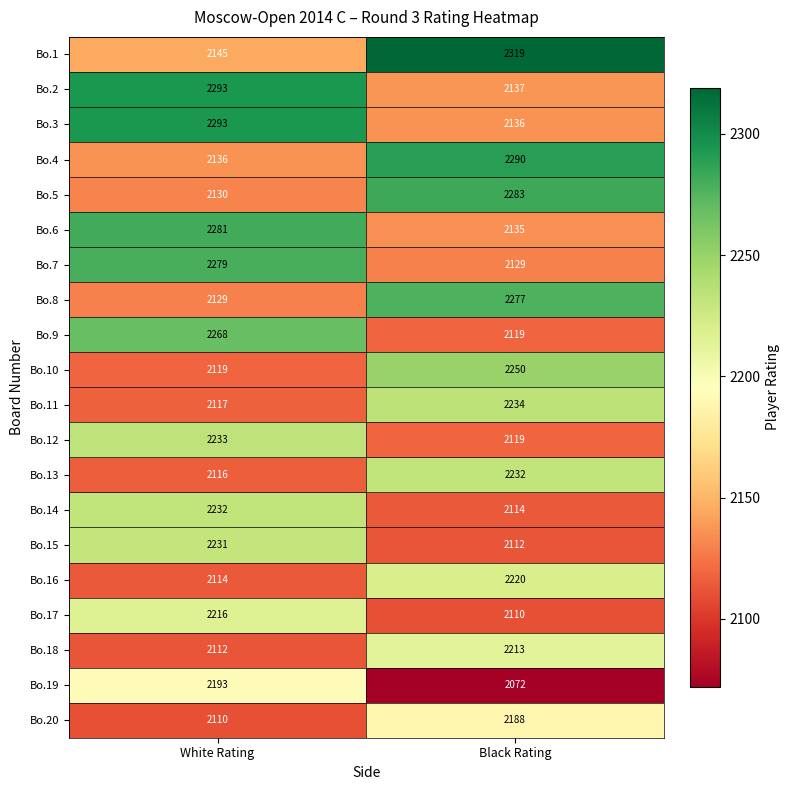

What is the difference between the Bo.13 values at White Rating and Black Rating?

116